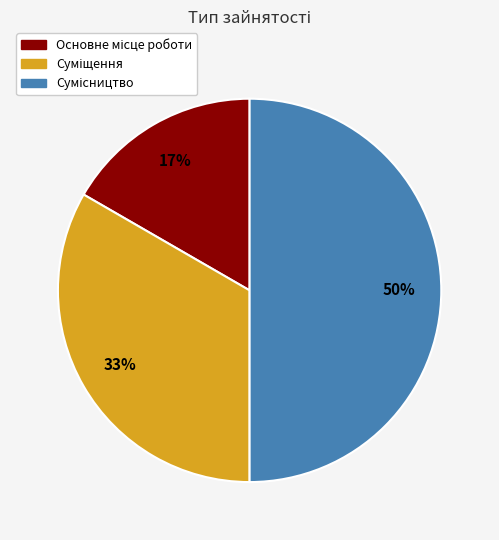

To the nearest percent, what is the average slice percentage?

33%